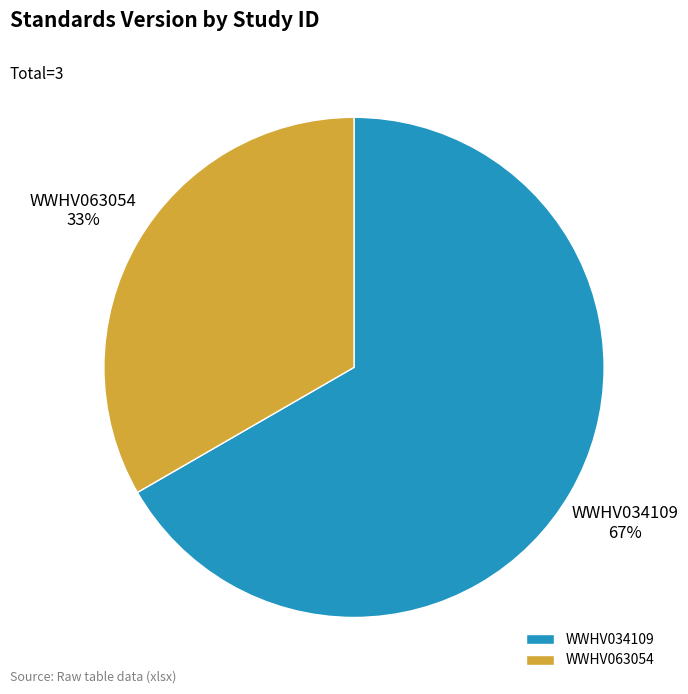

To the nearest percent, what portion does WWHV063054 represent?

33%